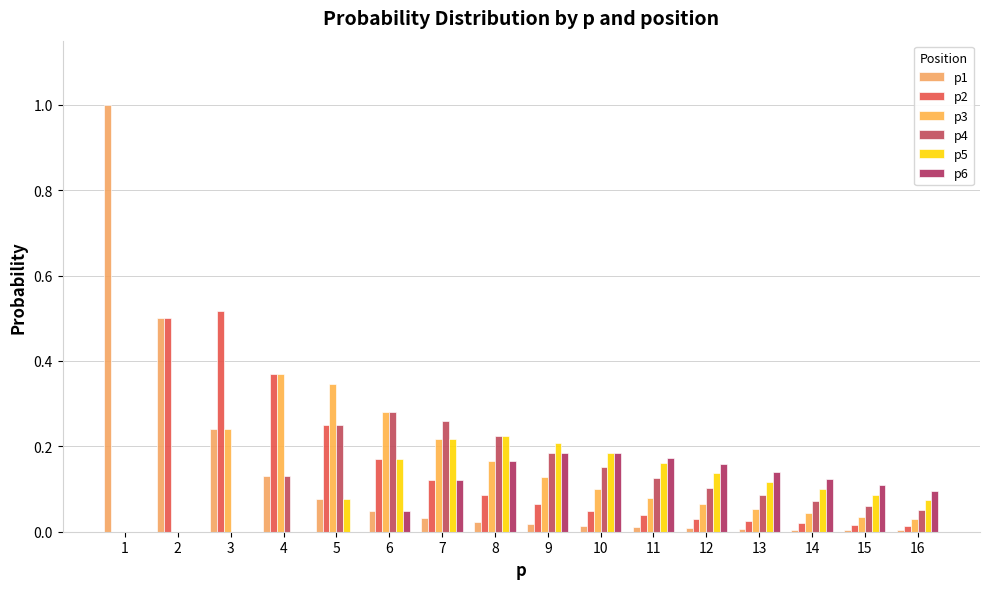

How many groups of bars are there?

16